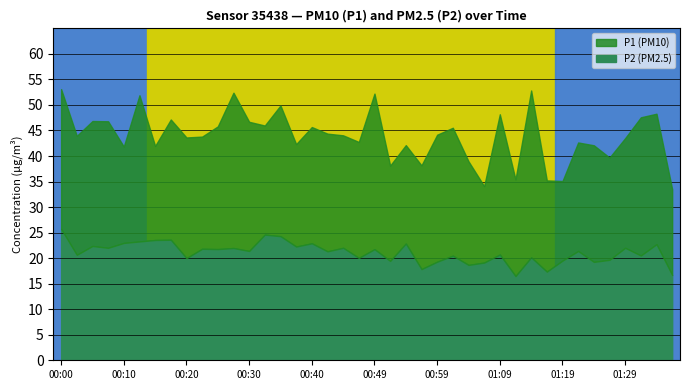

Is the value of P2 at 00:54 greater than the value of P1 at 00:10?

No